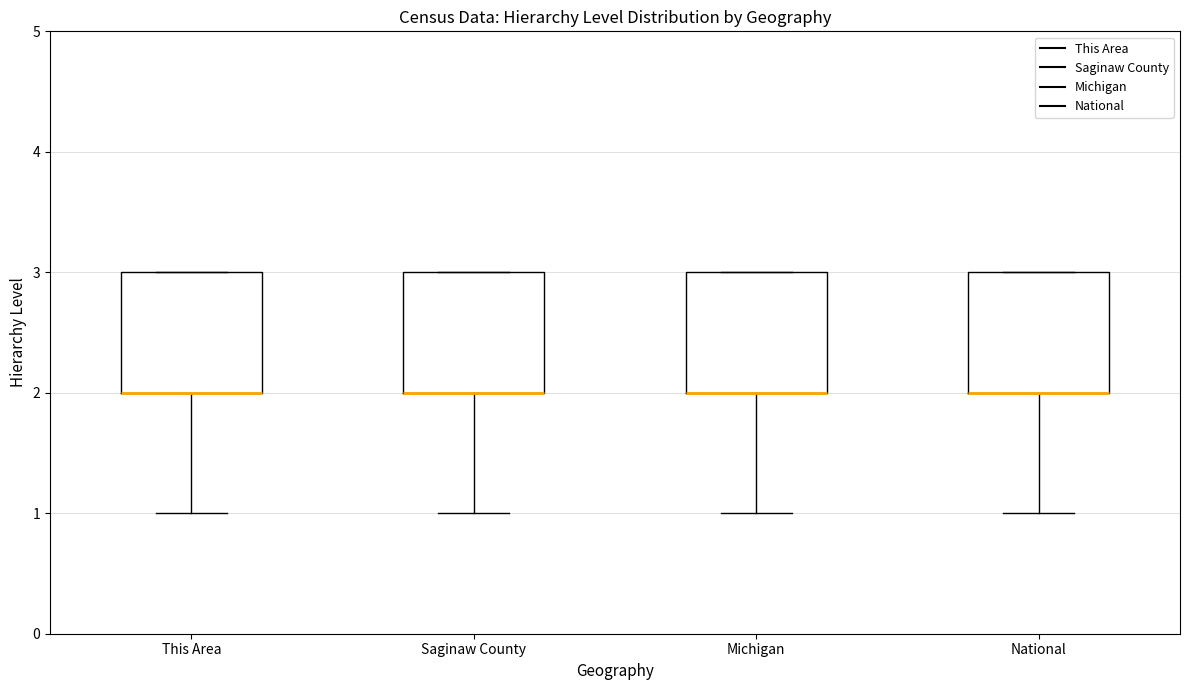

Reading left to right, transcribe this box plot: for each box, give where its median line is, the range the box spans, and where its two whiskers end, as read against the y-axis. The values are not printed on the chart, so give them approximately, as read against the axis.

This Area: median 2 (drawn on the box's lower edge), box 2 to 3, whiskers 1 to 3
Saginaw County: median 2 (drawn on the box's lower edge), box 2 to 3, whiskers 1 to 3
Michigan: median 2 (drawn on the box's lower edge), box 2 to 3, whiskers 1 to 3
National: median 2 (drawn on the box's lower edge), box 2 to 3, whiskers 1 to 3